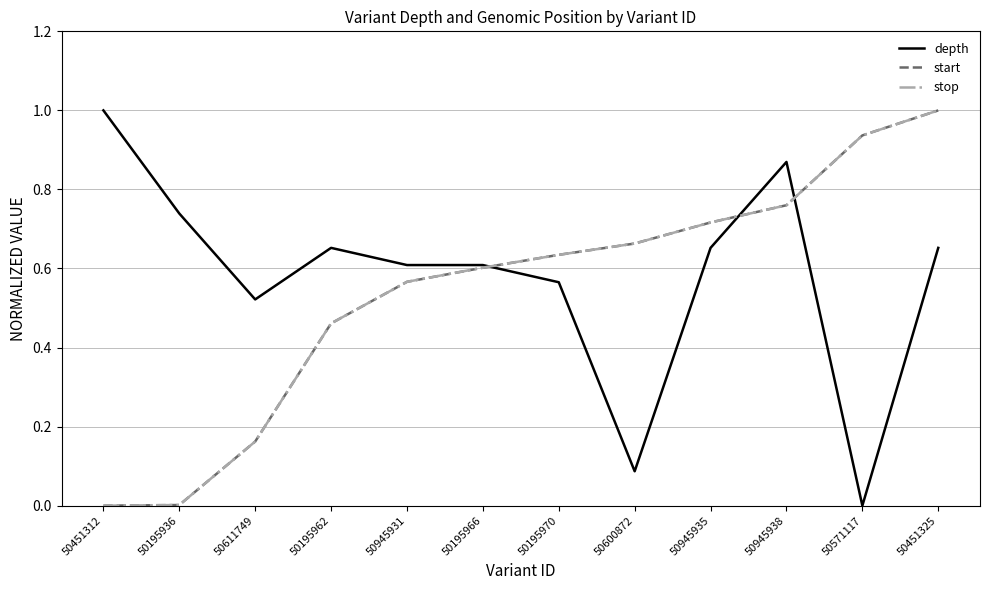

At which category is the sum across all series the highest?

50451325